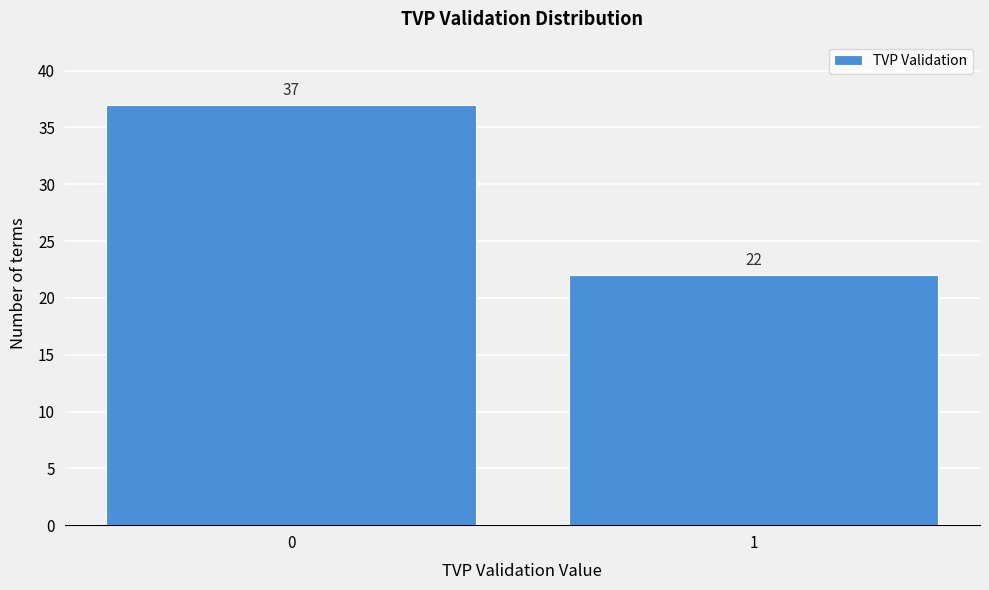

Reading left to right, list all the values displayed in this chart.

0=37	1=22